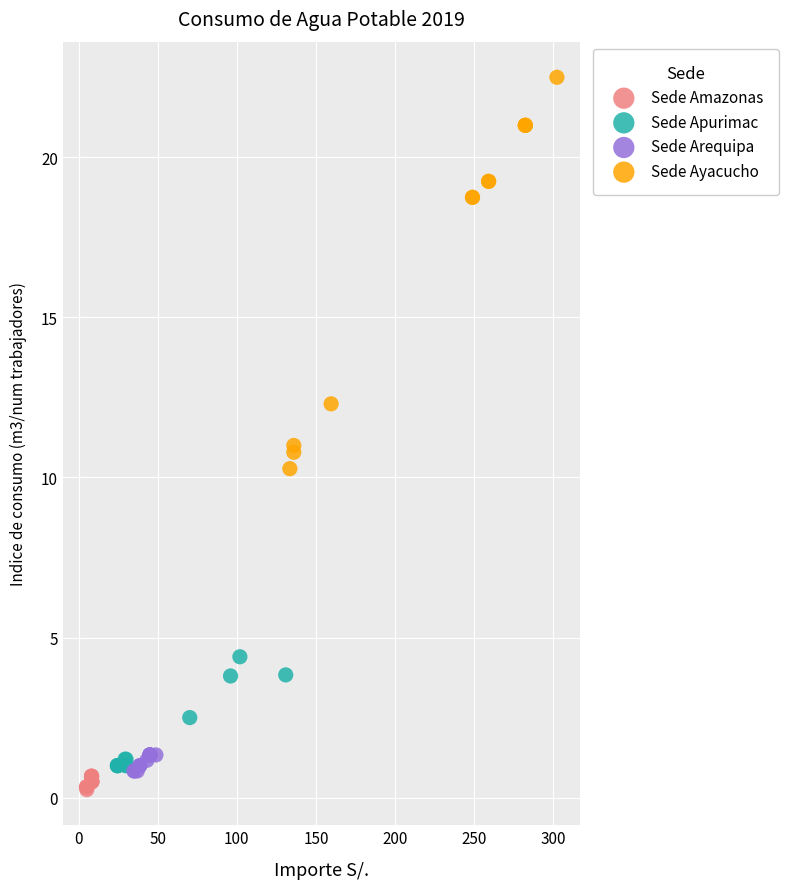

Which series contains the highest Y value?

Sede Ayacucho